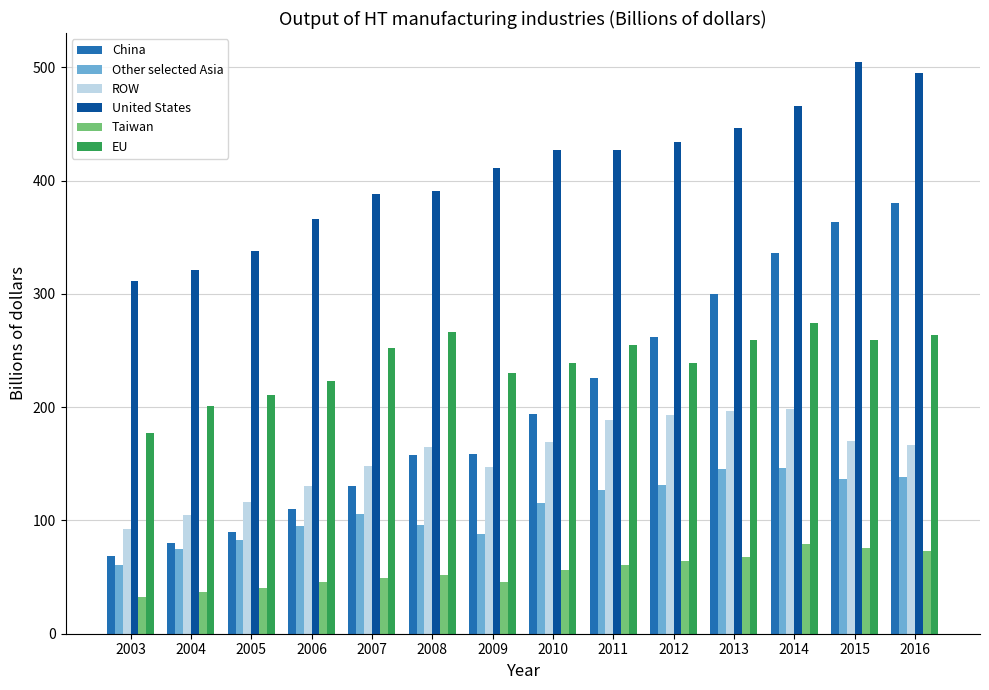

Count the number of categories in the chart.

14